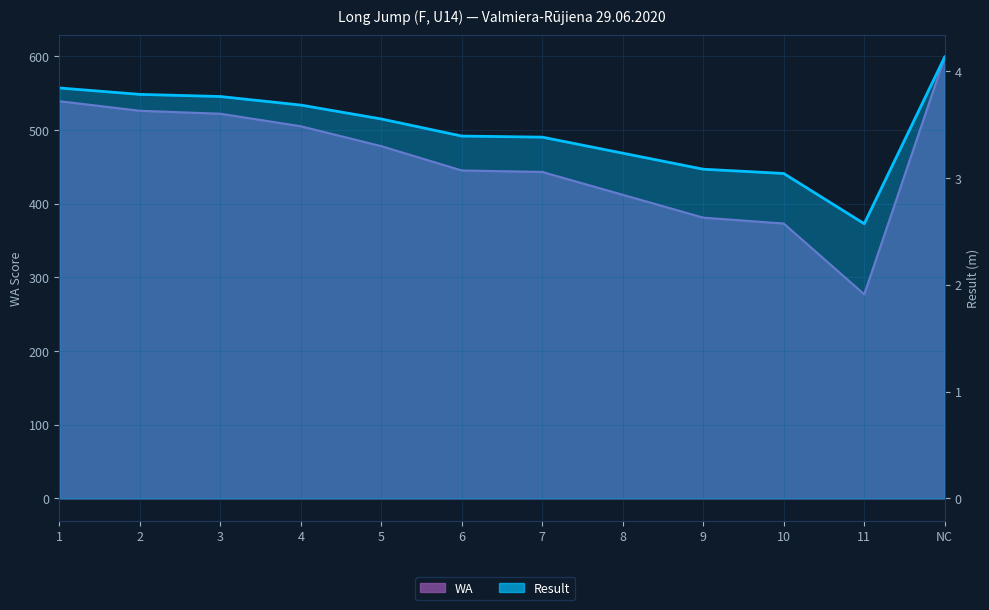

True or false: Result and WA intersect in this chart.

False